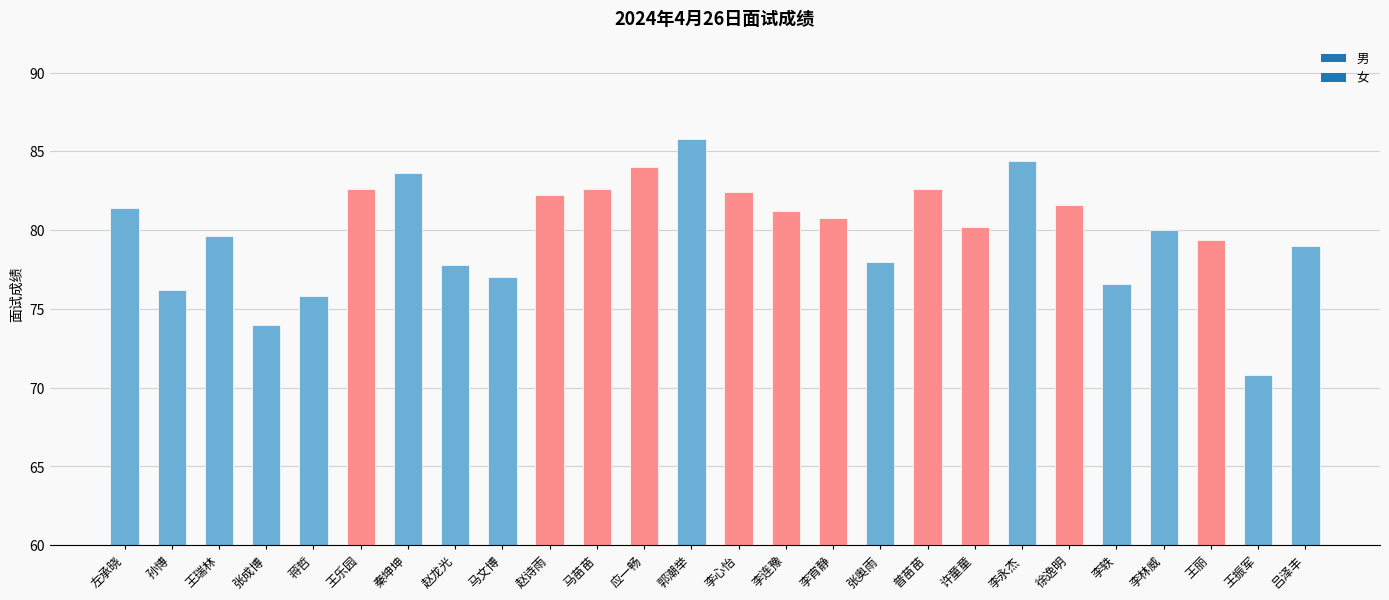

What is the maximum value shown in the chart?

85.8